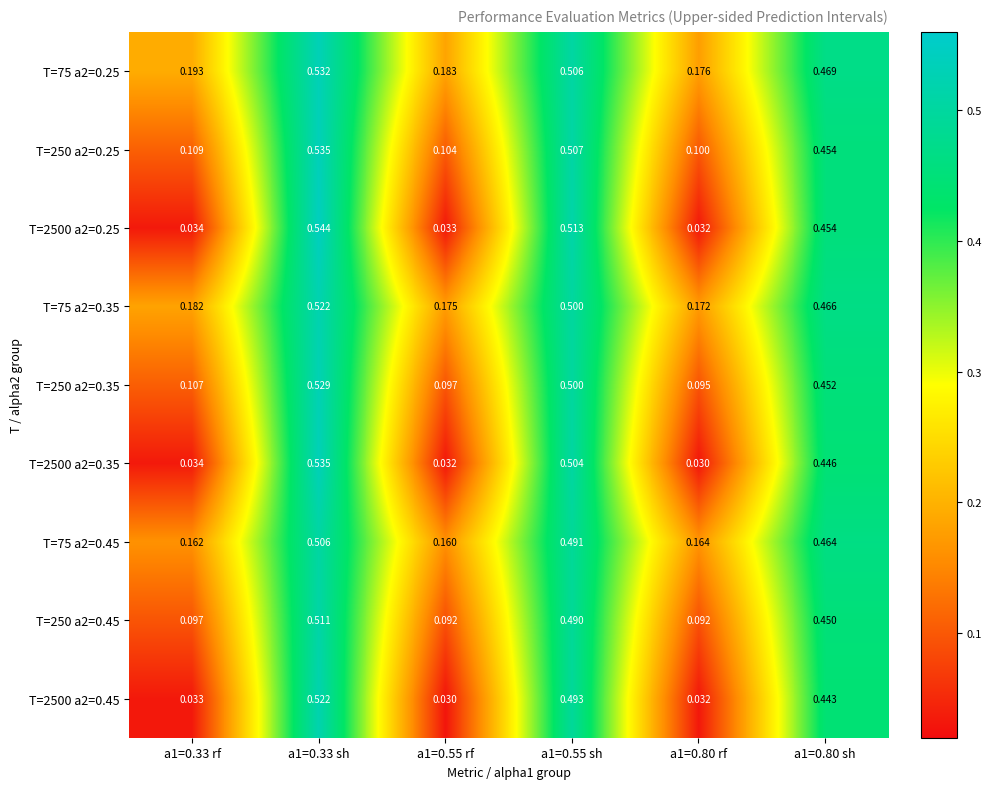

Which series has the largest range (max minus min)?

T=2500 a2=0.25